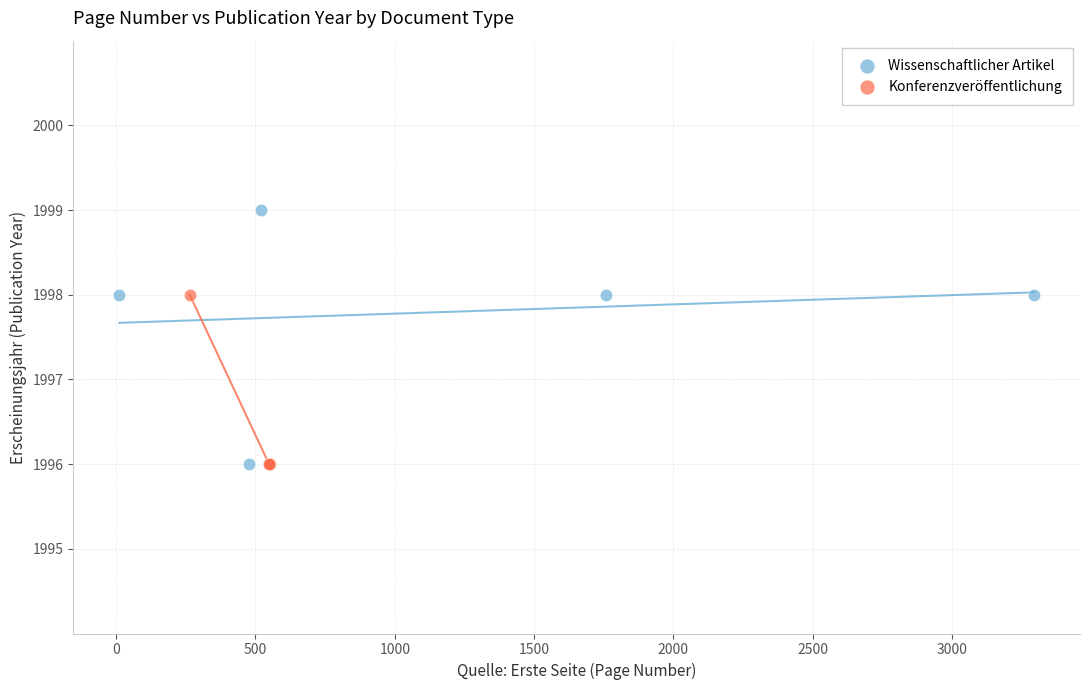

Which series has the widest spread of Y values?

Wissenschaftlicher Artikel